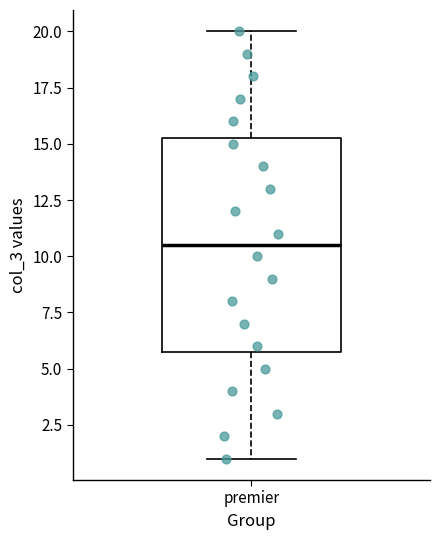

Where is the lower edge of the box for premier on the y-axis? The values are not printed on the chart, so give them approximately, as read against the axis.

6.0